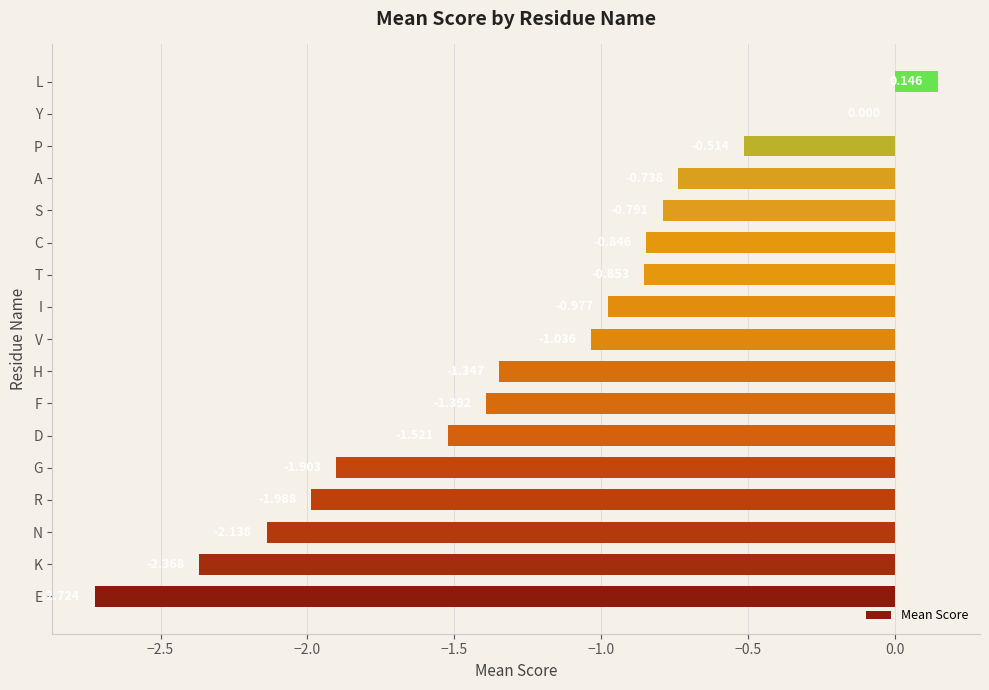

Which label corresponds to the largest value in the chart?

L